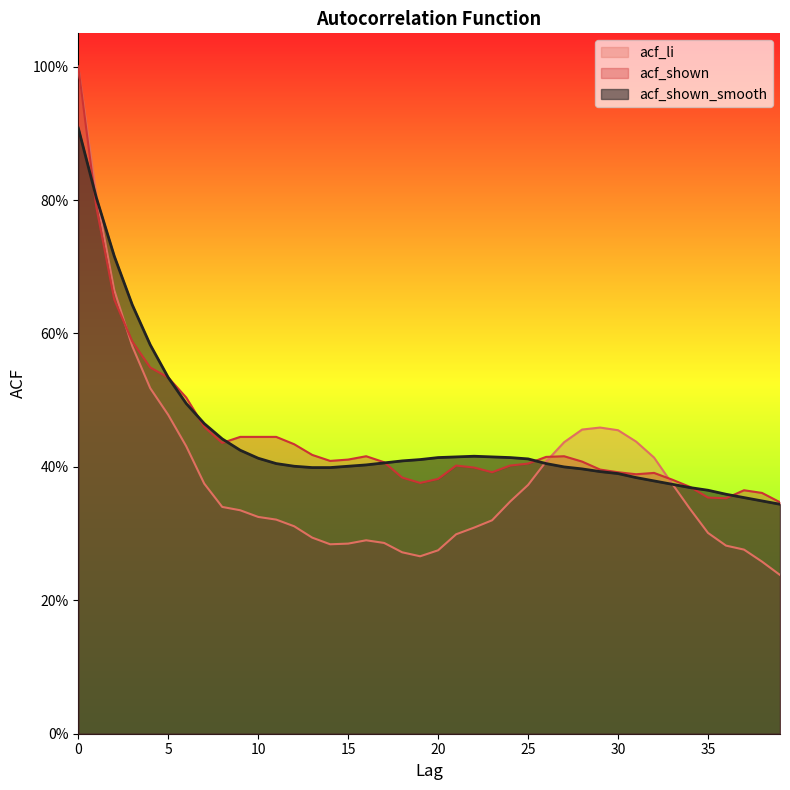

Count the acf_shown_smooth values in the range 0 to 1.

40